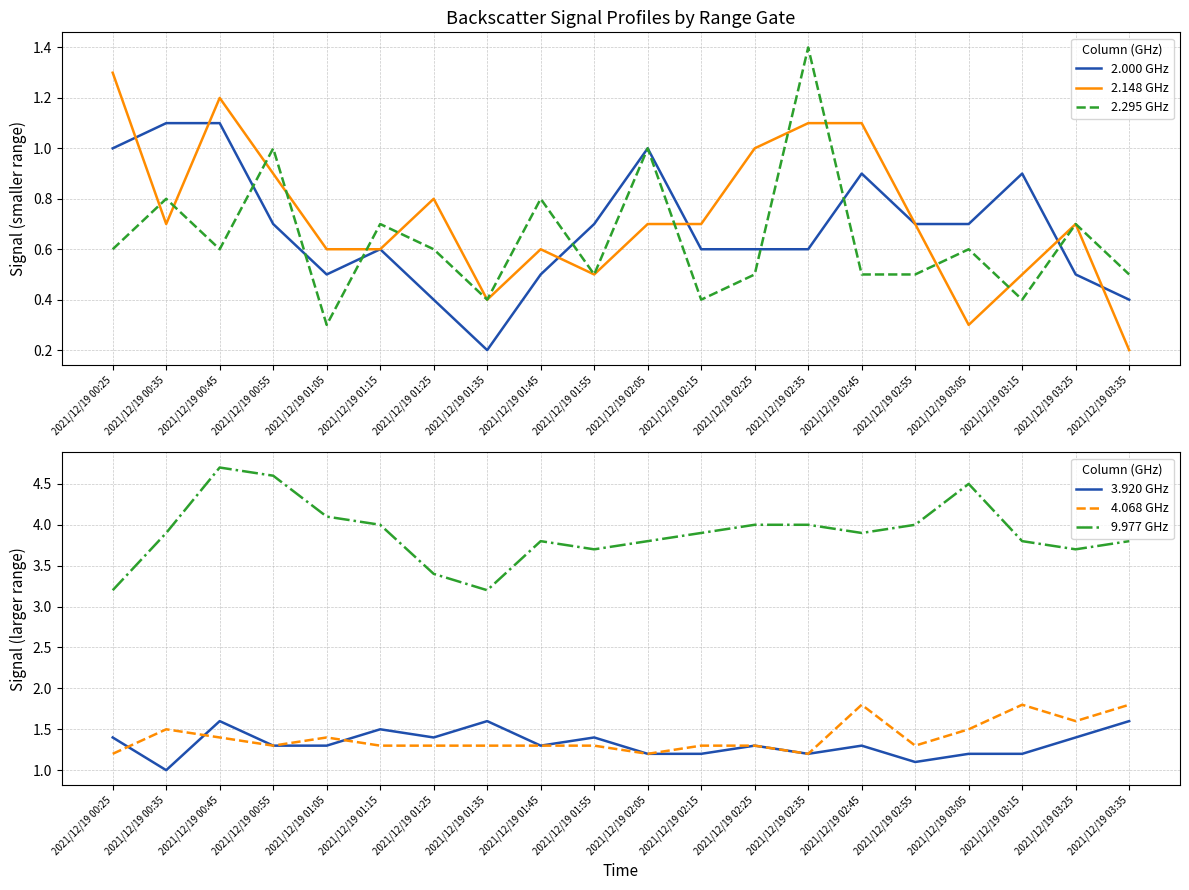

What is the sum of the 2.295 GHz values at 2021/12/19 03:15 and 2021/12/19 00:25?

1.0